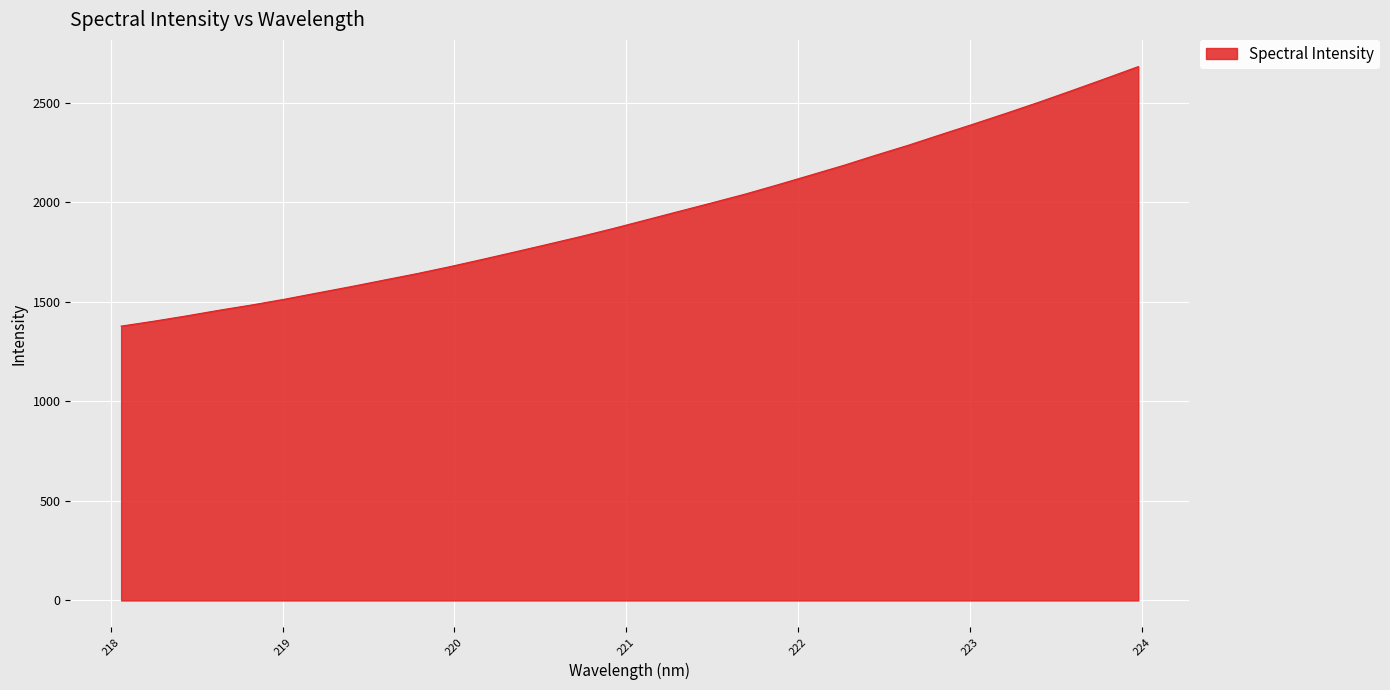

Reading left to right, transcribe all the data shown in this chart.

1378.3	1403.2	1430.0	1458.6	1485.3	1514.2	1545.7	1576.9	1609.5	1641.9	1676.7	1713.6	1751.4	1789.8	1828.6	1869.5	1912.3	1955.2	1997.9	2041.2	2088.3	2136.8	2185.4	2237.5	2287.9	2341.9	2395.0	2449.4	2505.2	2563.3	2622.2	2682.2